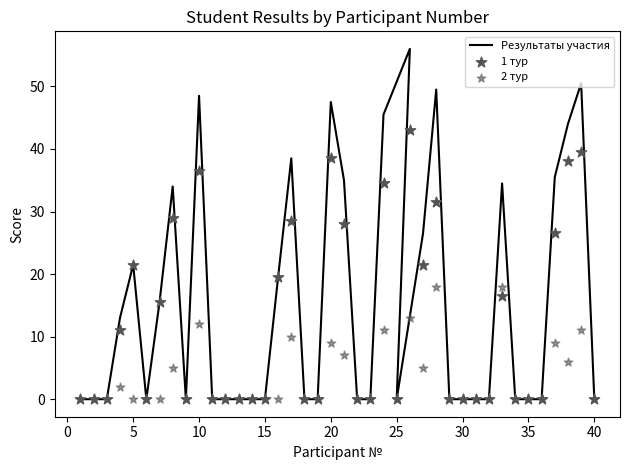

At how many categories does at least one series exceed 10?

17